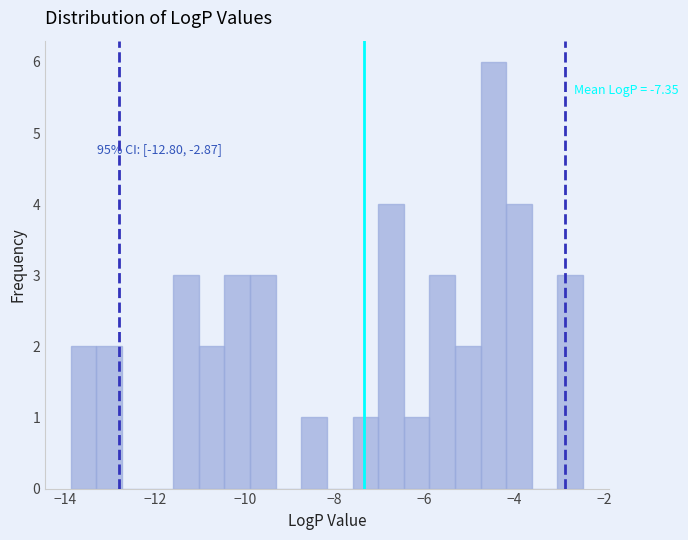

Around what value on the x-axis is the tallest bar? Give the approximate position of its centre, as read against the axis.

-4.4